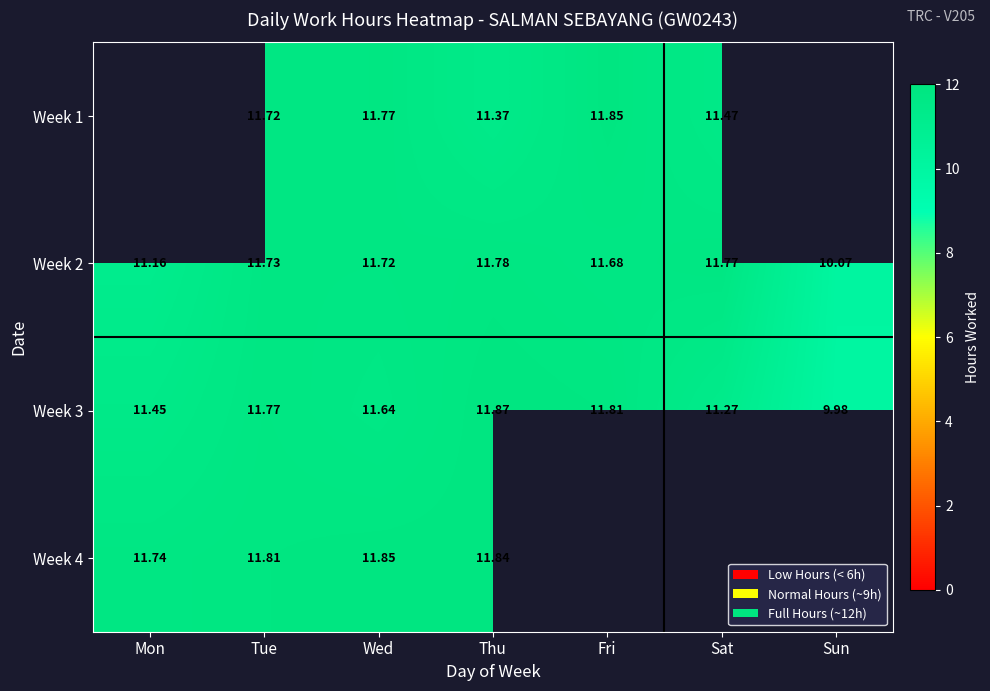

The value of Week 3 at Wed is 11.6. True or false?

True